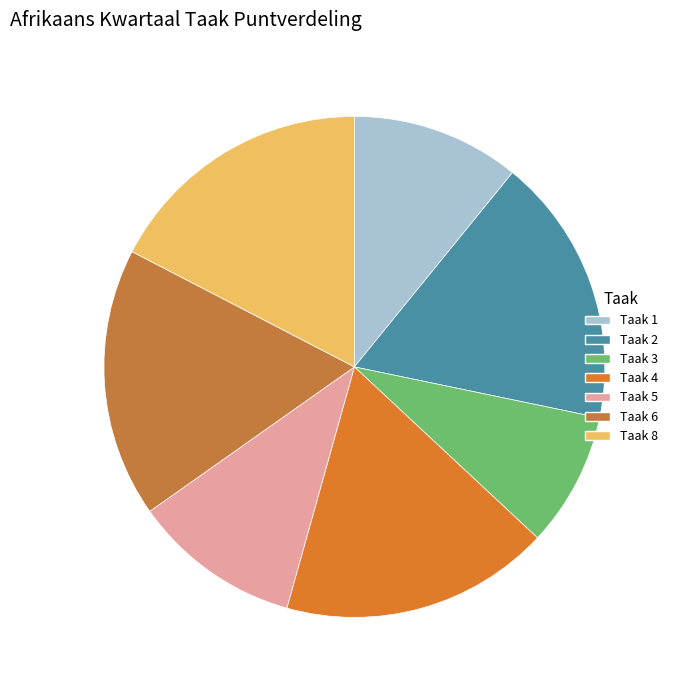

To the nearest percent, what percentage of the pie is Taak 5?

11%